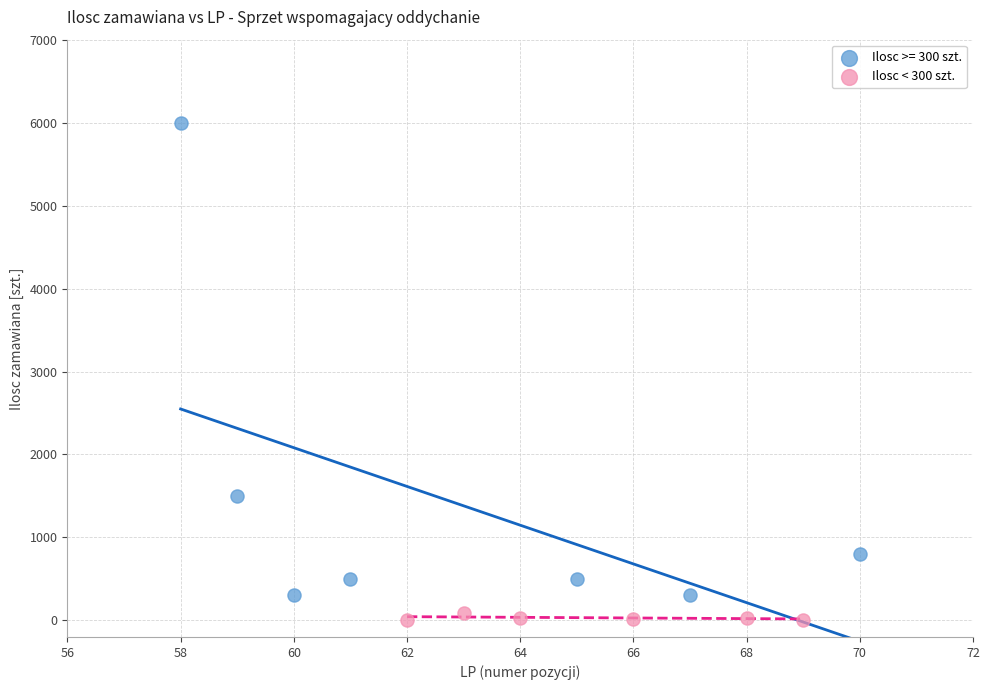

Which series reaches the minimum Y coordinate?

Ilosc < 300 szt.